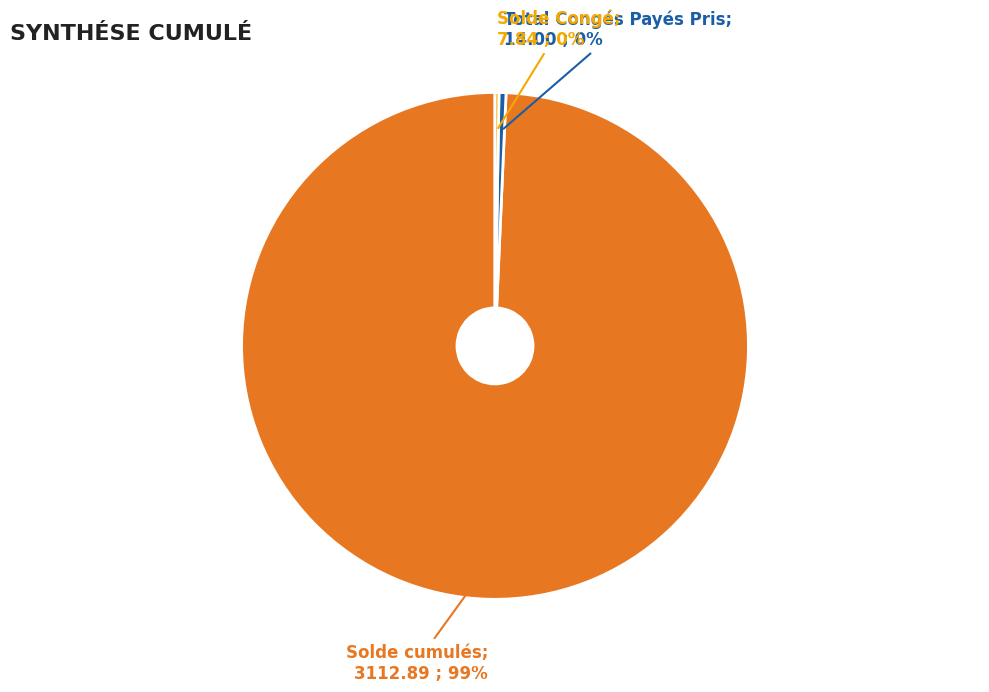

Is there any slice that represents more than half of the pie?

Yes